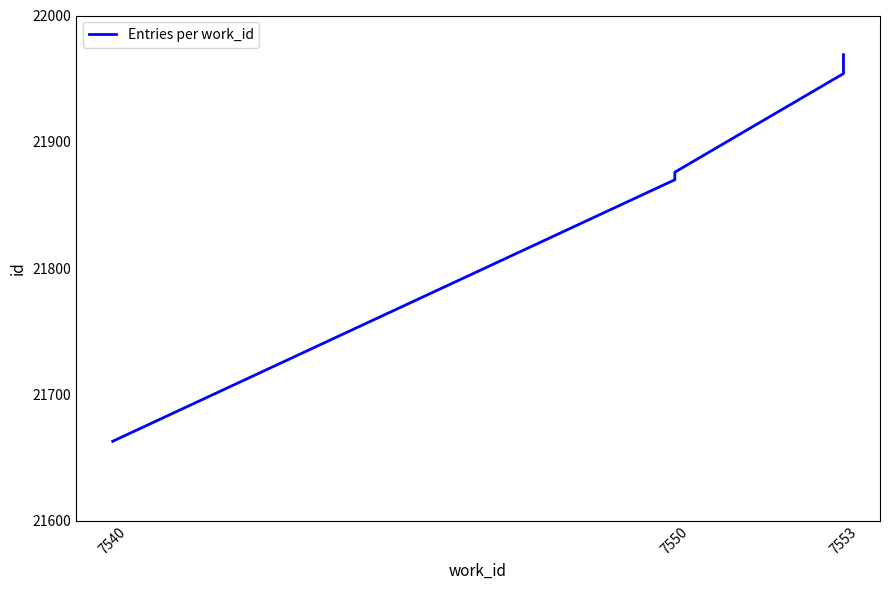

What is the average value?

21905